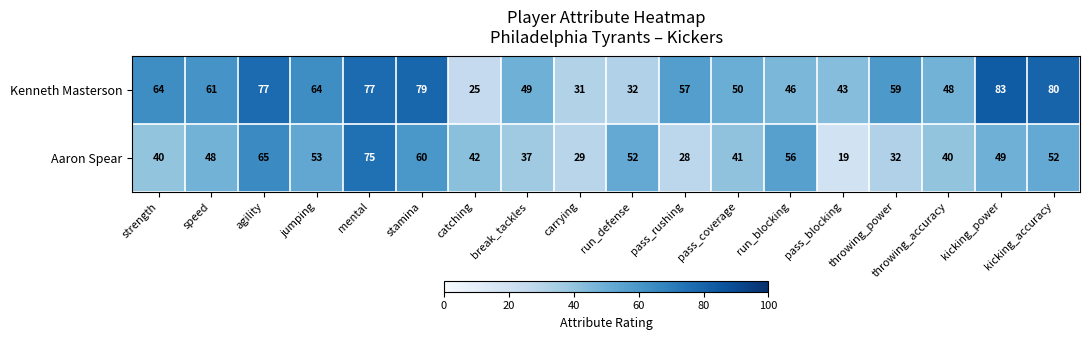

What is the total value across all series at agility?

142